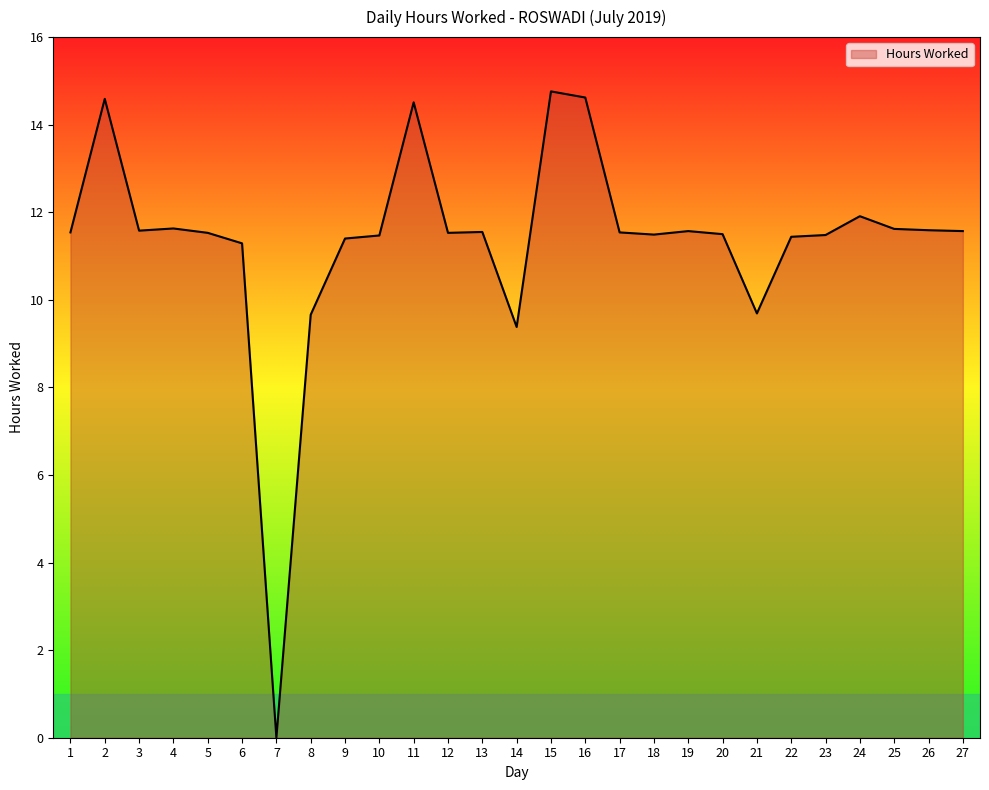

At which label is the value closest to 7?

14